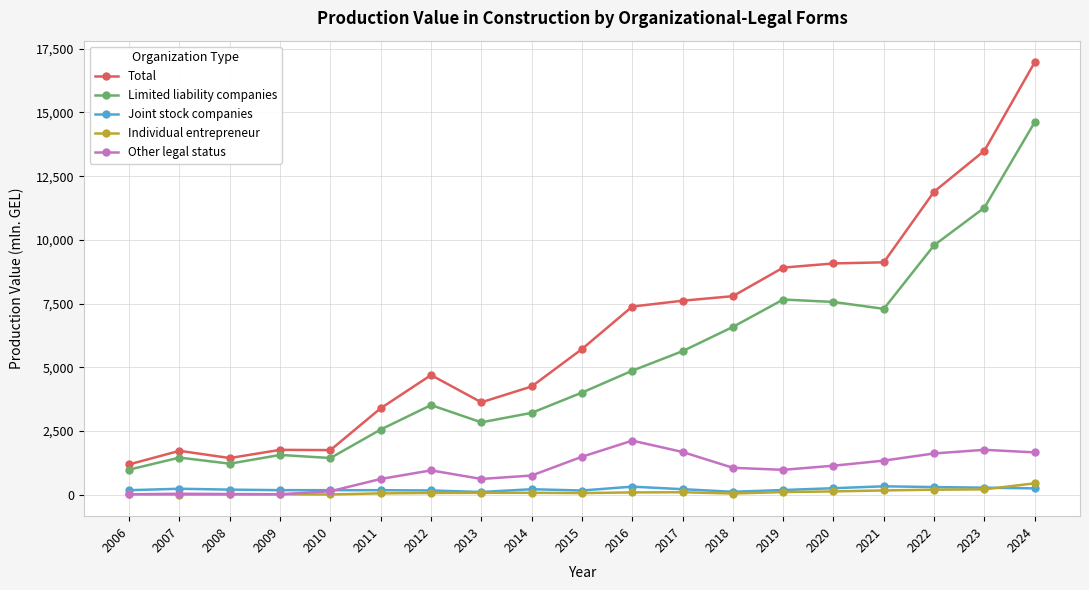

The Joint stock companies series shows 312.1 at 2016. True or false?

True